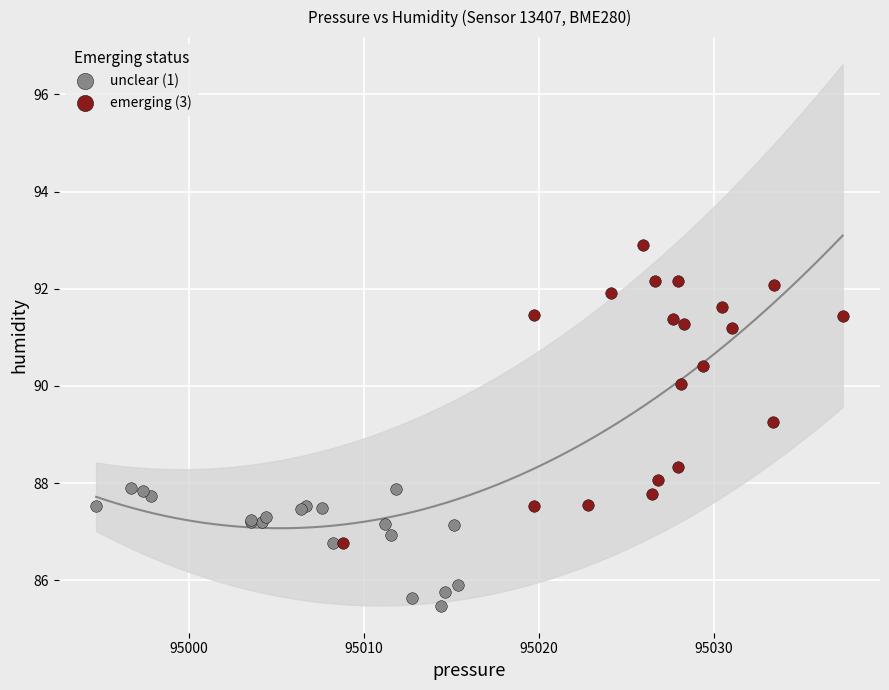

Which series contains the lowest Y value?

unclear (1)